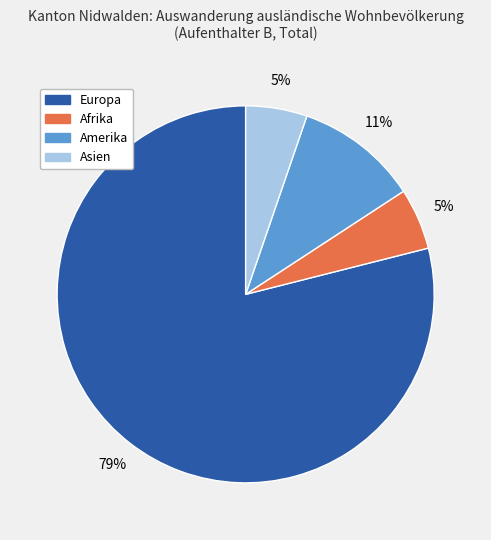

What is the ratio of the value at Asien to the value at Afrika?

1.0